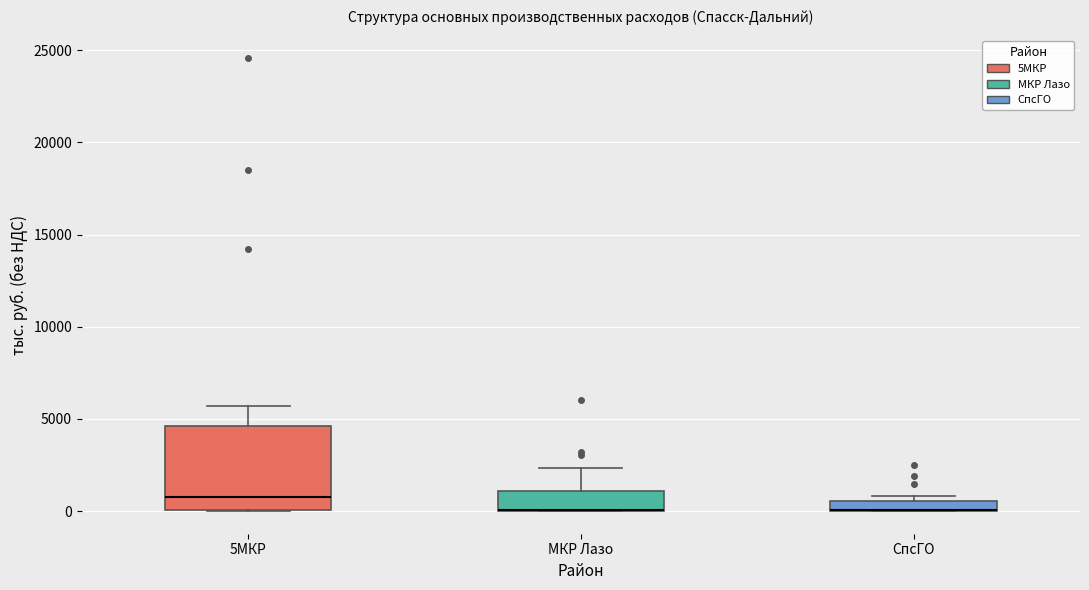

Comparing the boxes themselves (not the whiskers), which one is the tallest?

5МКР